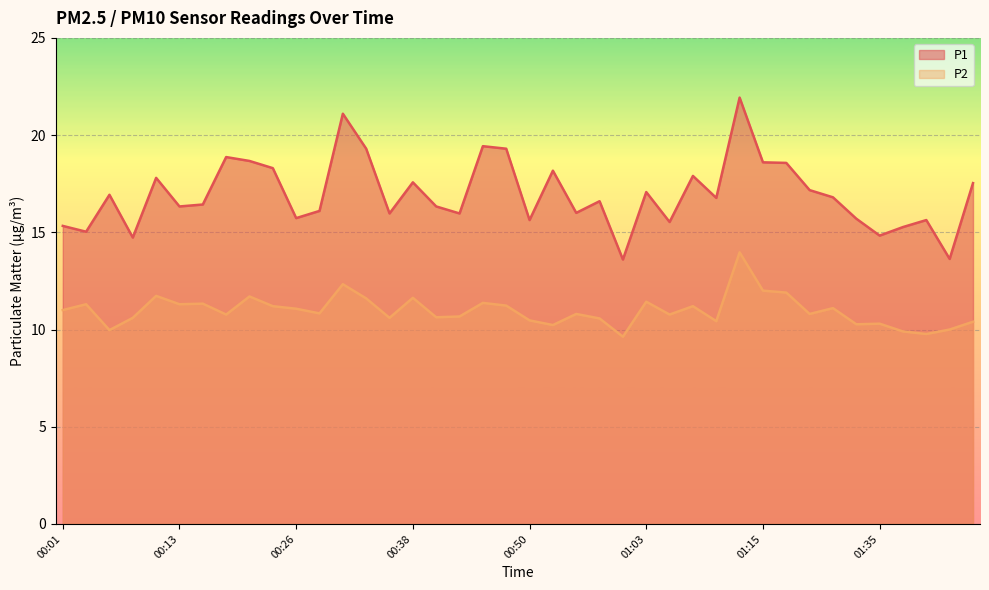

What are all the series names shown in the legend?

P1, P2